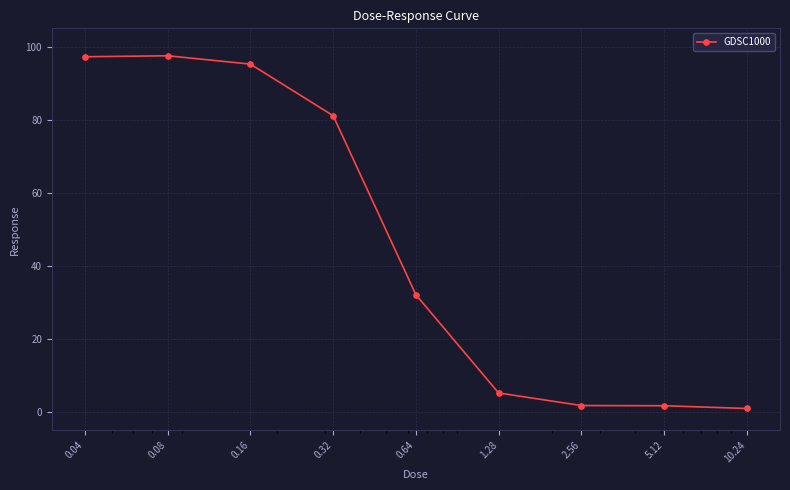

What is the maximum value shown in the chart?

97.5